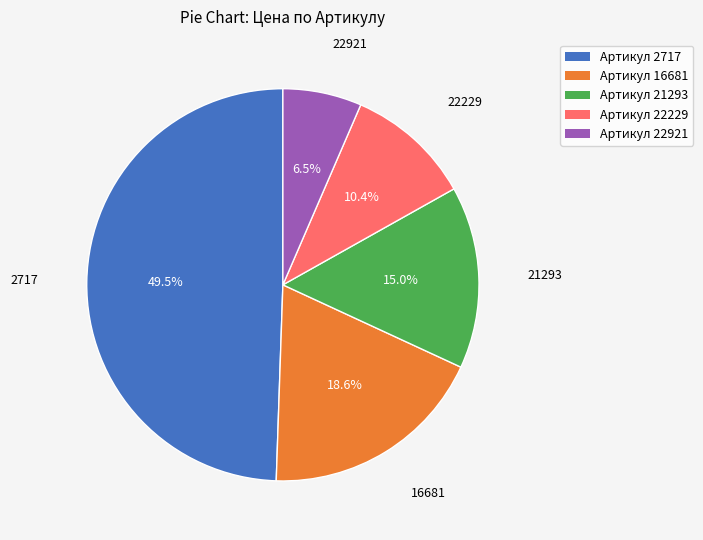

To the nearest percent, what is the difference between the largest and smallest slice percentages?

43%